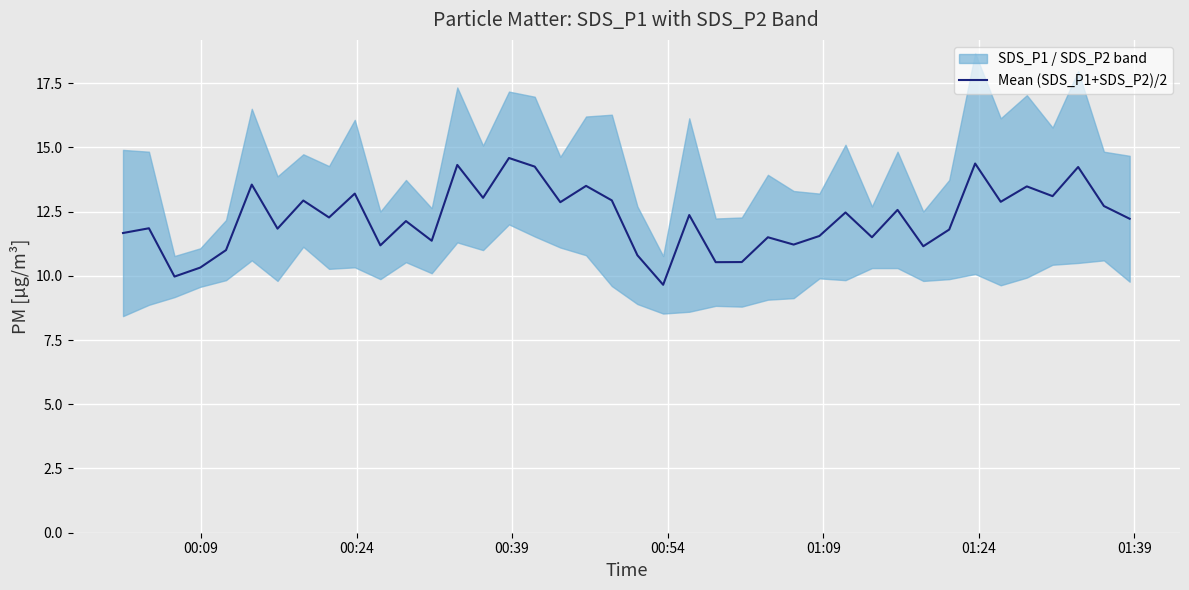

What is the maximum value for Mean (SDS_P1+SDS_P2)/2?

14.6